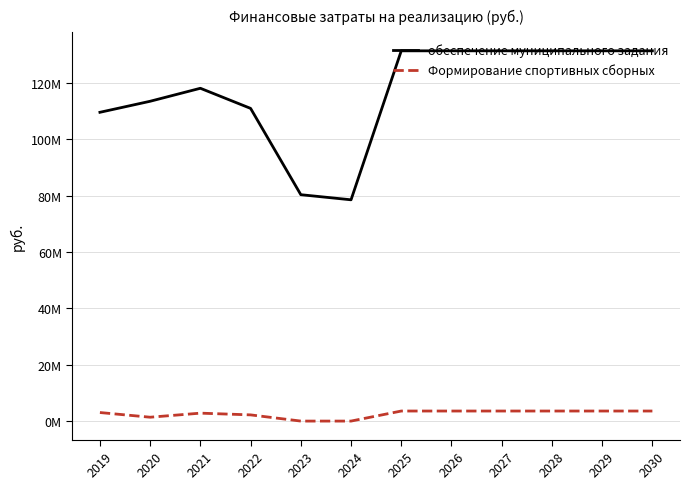

Which has a higher value, 2022 or 2023?

2022